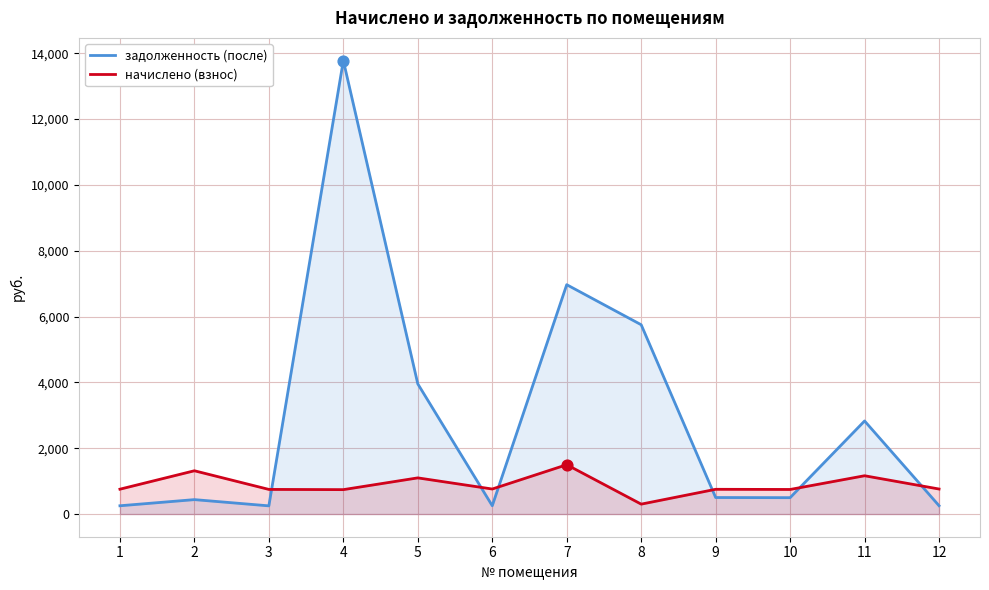

At which category is the sum across all series the highest?

4